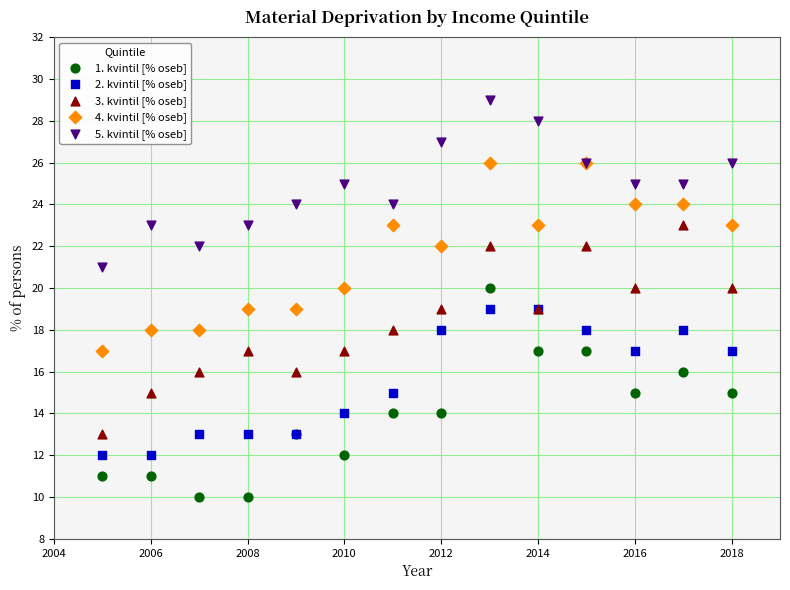

Which series reaches the maximum Y coordinate?

5. kvintil [% oseb]